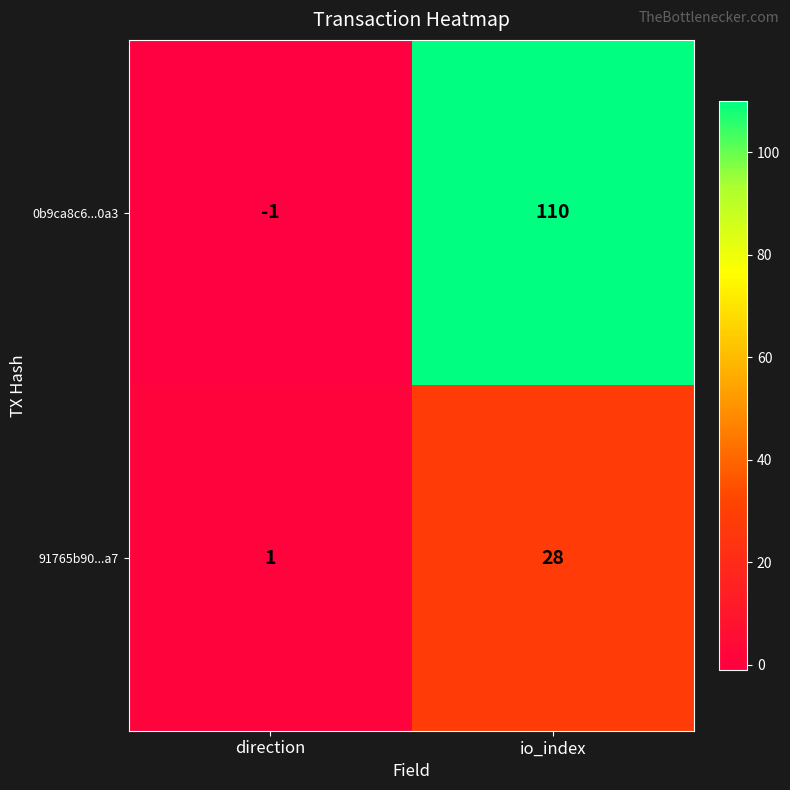

What is the sum of the 91765b90...a7 values at io_index and direction?

29